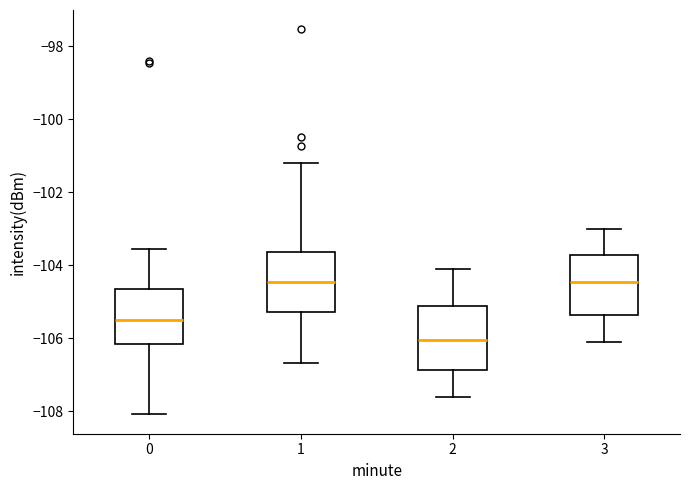

Reading left to right, transcribe this box plot: for each box, give where its median line is, the range the box spans, and where its two whiskers end, as read against the y-axis. The values are not printed on the chart, so give them approximately, as read against the axis.

0: median -105.4, box -106.2 to -104.6, whiskers -108.0 to -103.6
1: median -104.4, box -105.2 to -103.6, whiskers -106.6 to -101.2
2: median -106.0, box -106.8 to -105.2, whiskers -107.6 to -104.0
3: median -104.4, box -105.4 to -103.8, whiskers -106.0 to -103.0